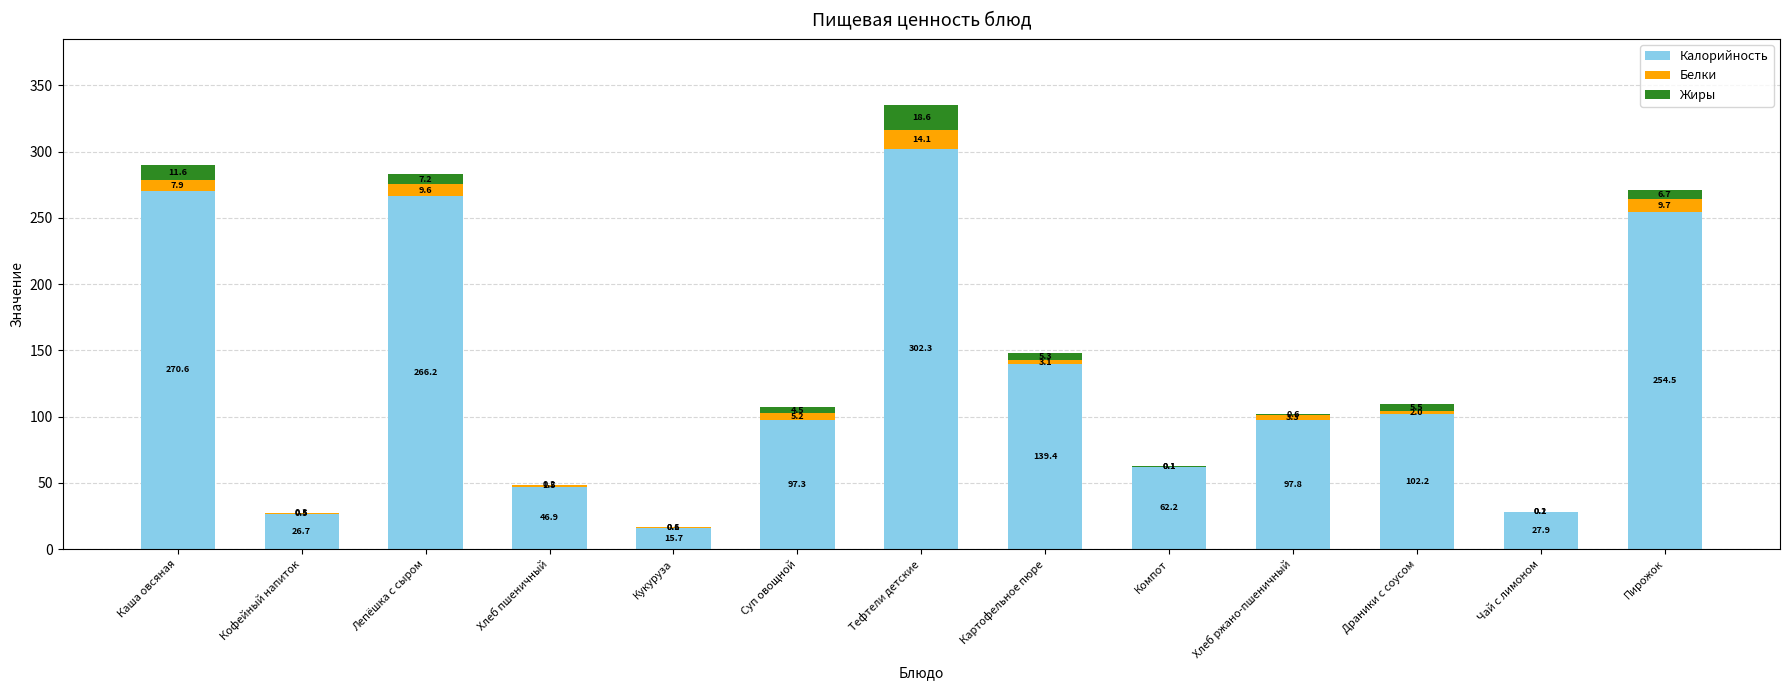

What are all the series names shown in the legend?

Калорийность, Белки, Жиры